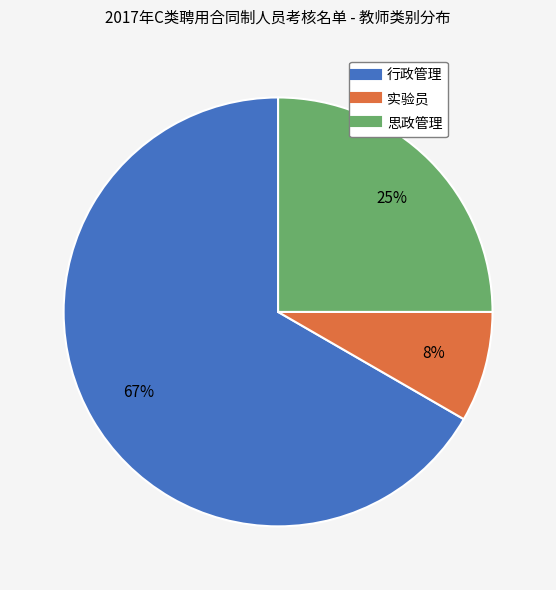

Rank the categories by value from lowest to highest.

实验员, 思政管理, 行政管理